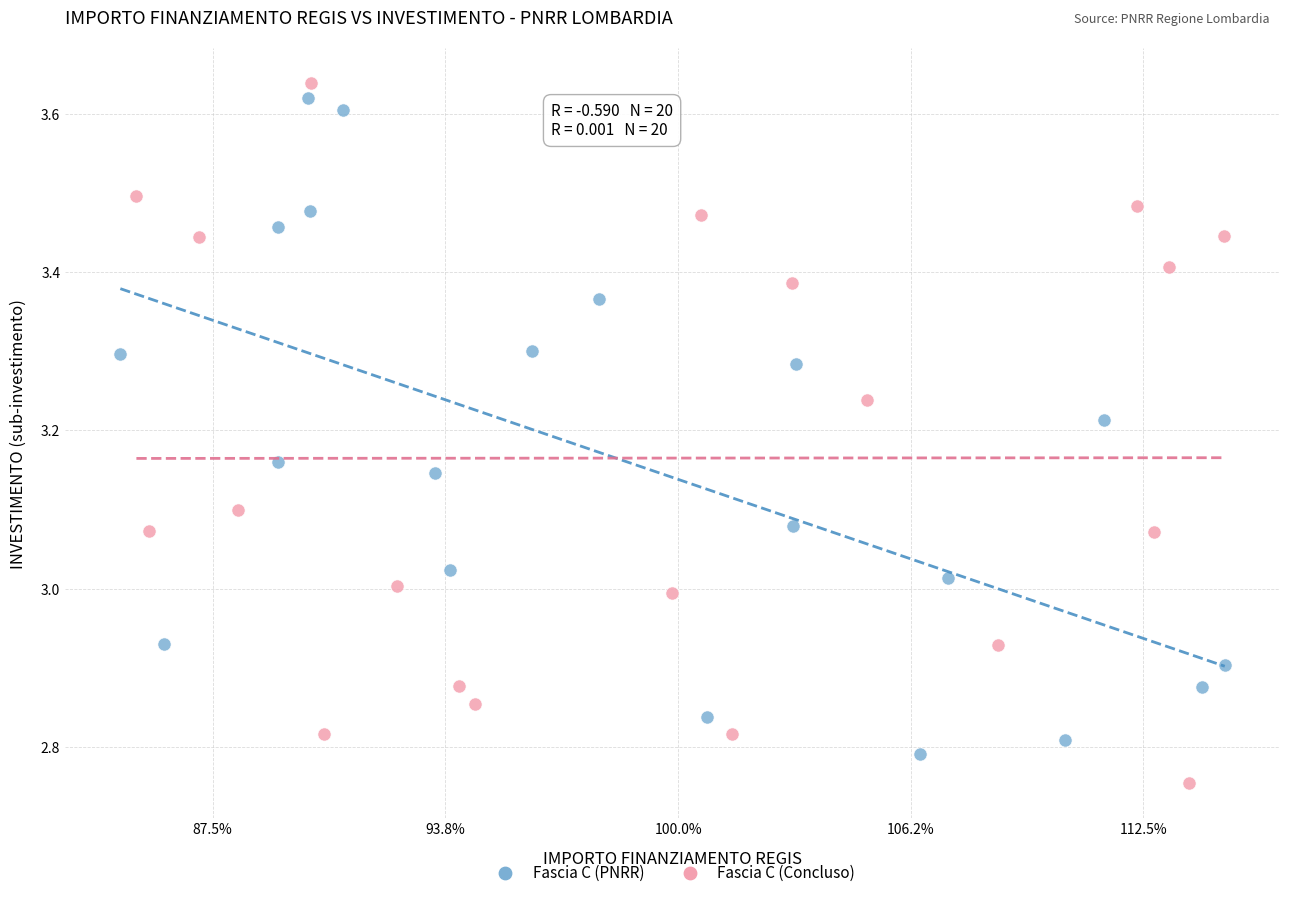

What are all the series names shown in the legend?

Fascia C (PNRR), Fascia C (Concluso)